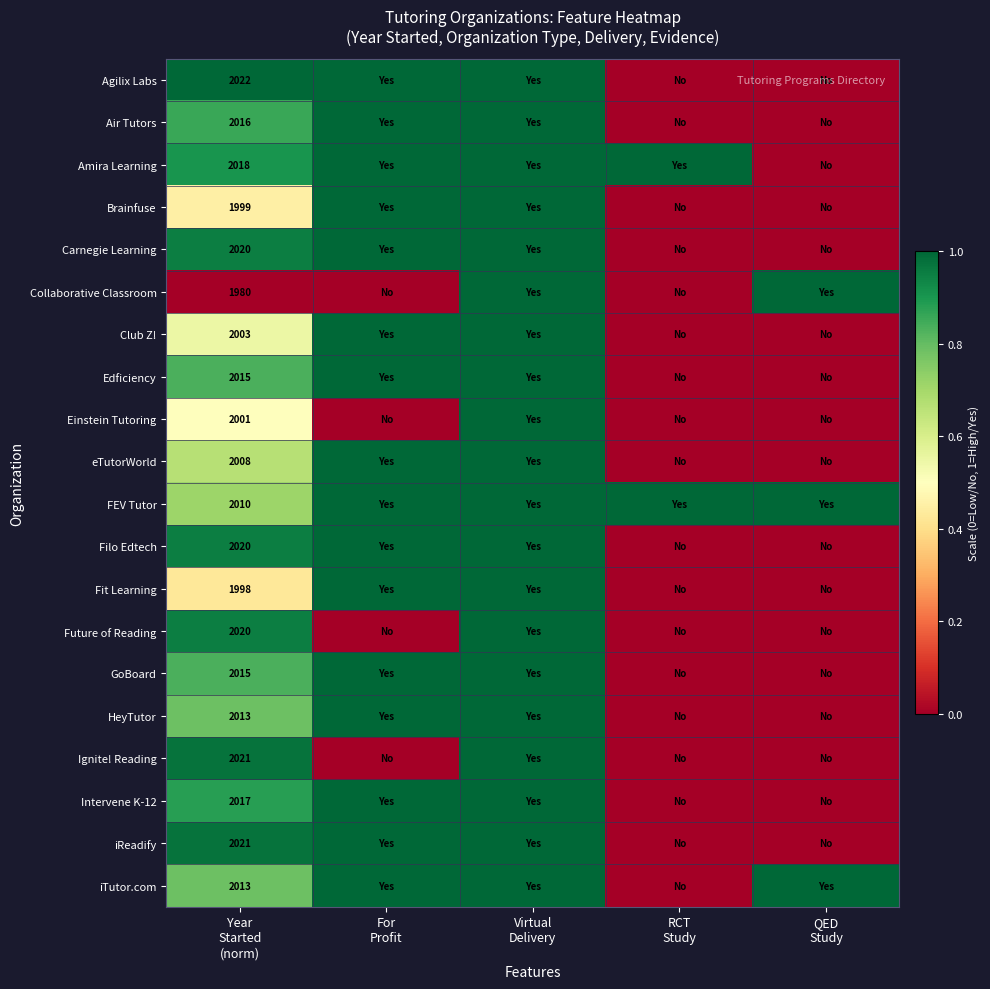

Where is Intervene K-12 nearest to the value 0?

RCT Study